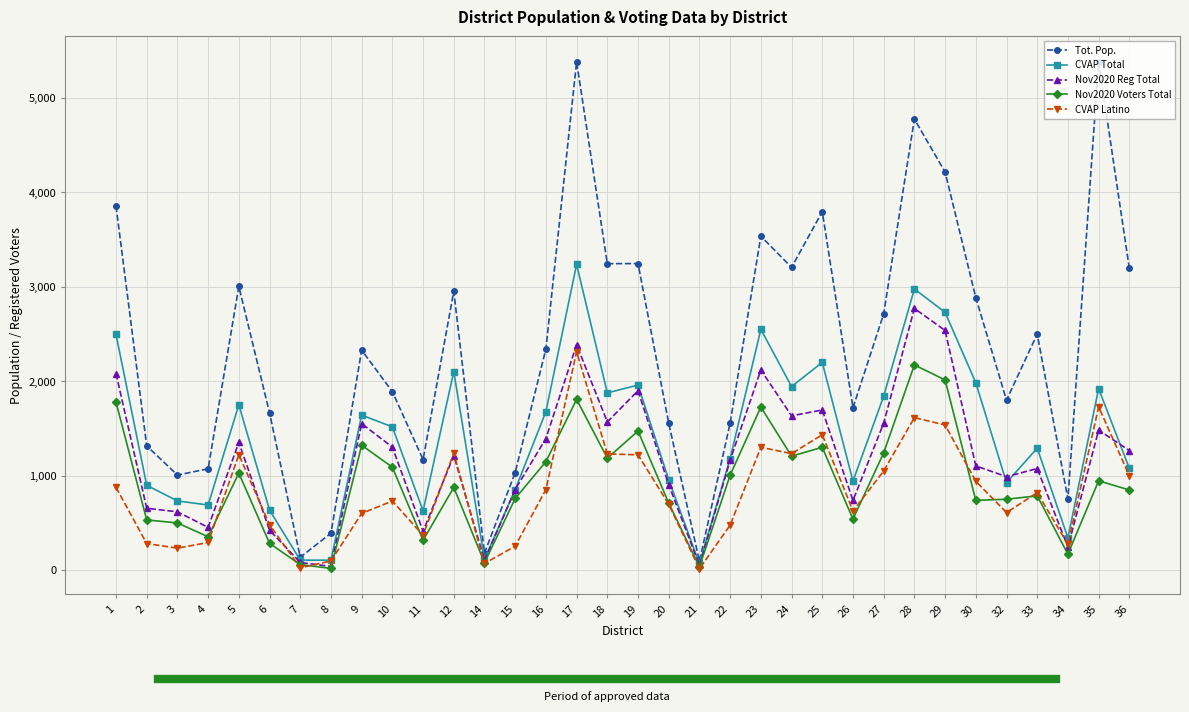

True or false: CVAP Total has more than 1 interior local peaks.

True